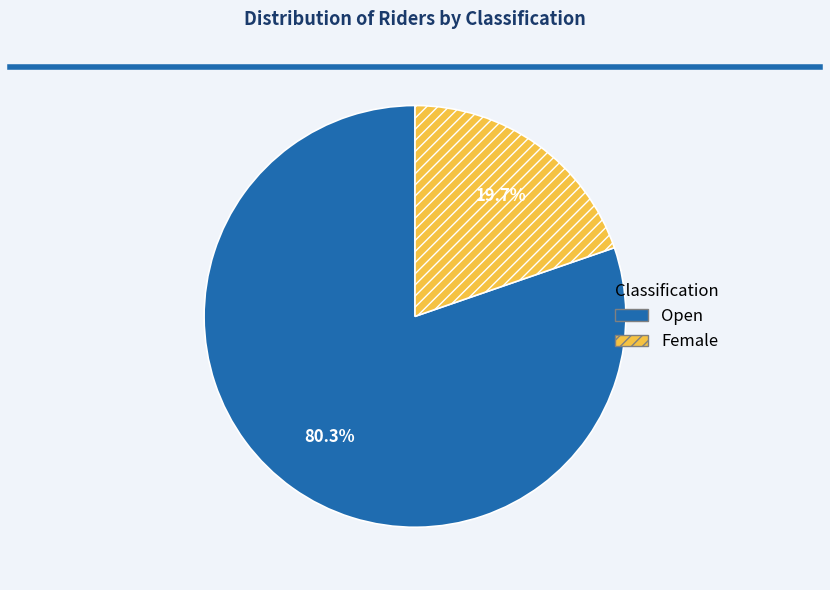

To the nearest percent, what portion does Female represent?

20%